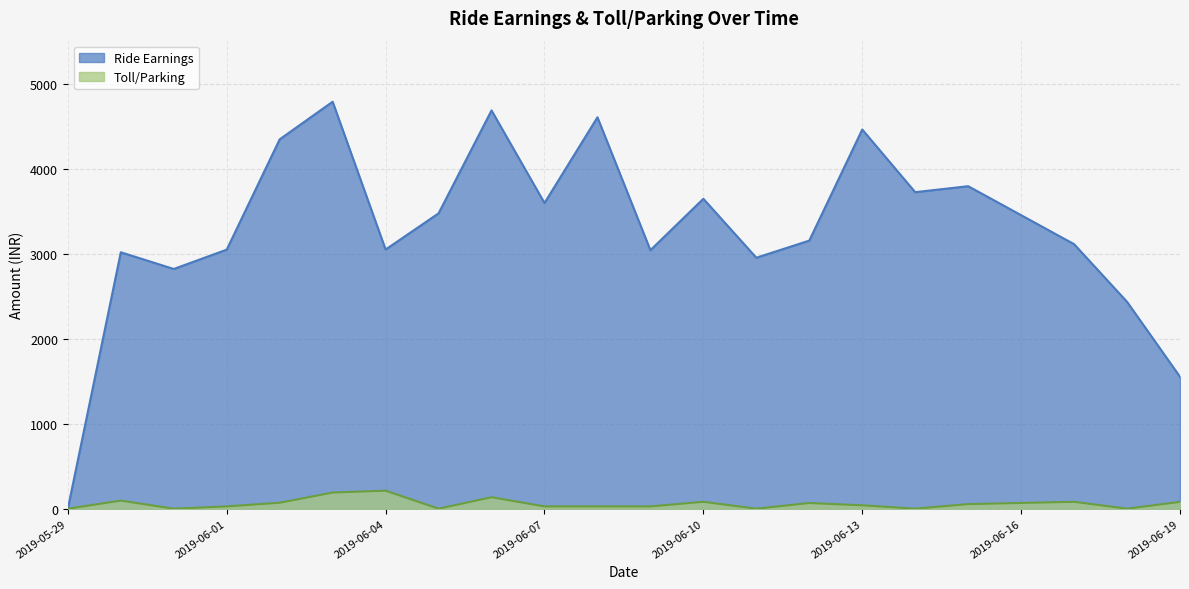

How many interior local peaks does the Toll/Parking series have?

6